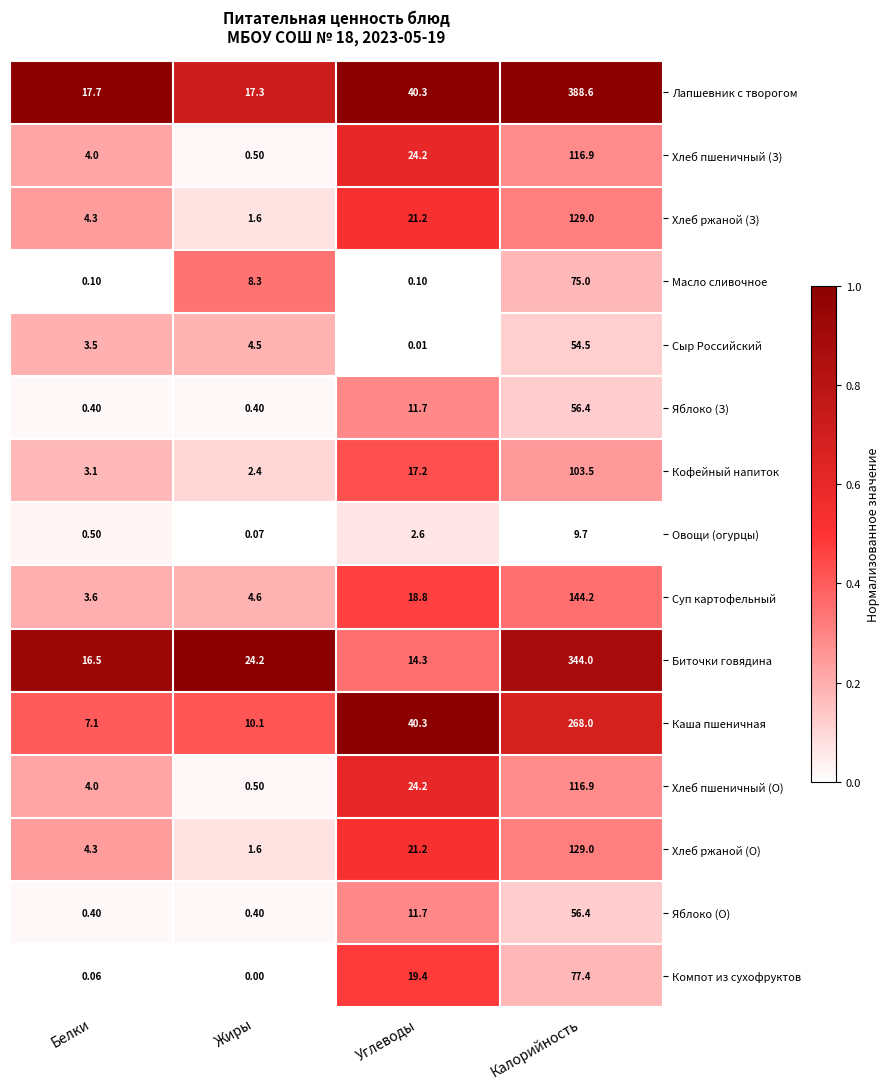

Between Жиры and Углеводы, which series saw the biggest shift?

Каша пшеничная